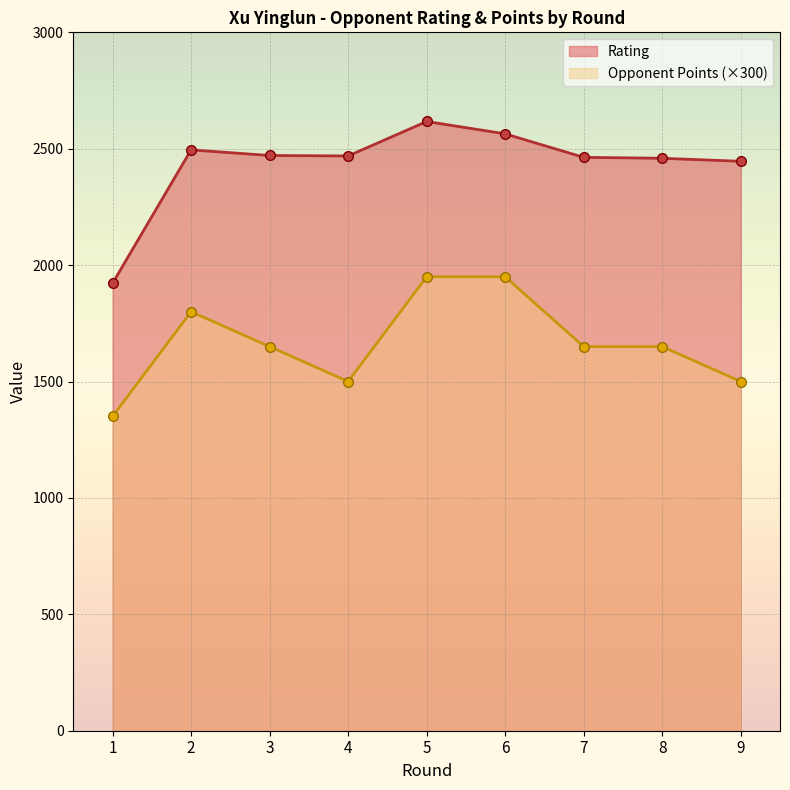

The value of Opponent Points at 7 is 657. True or false?

False